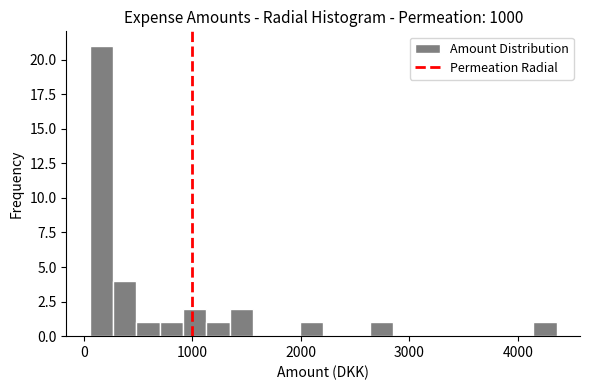

Read against the x-axis, roughly where is the centre of the tallest bar?

200